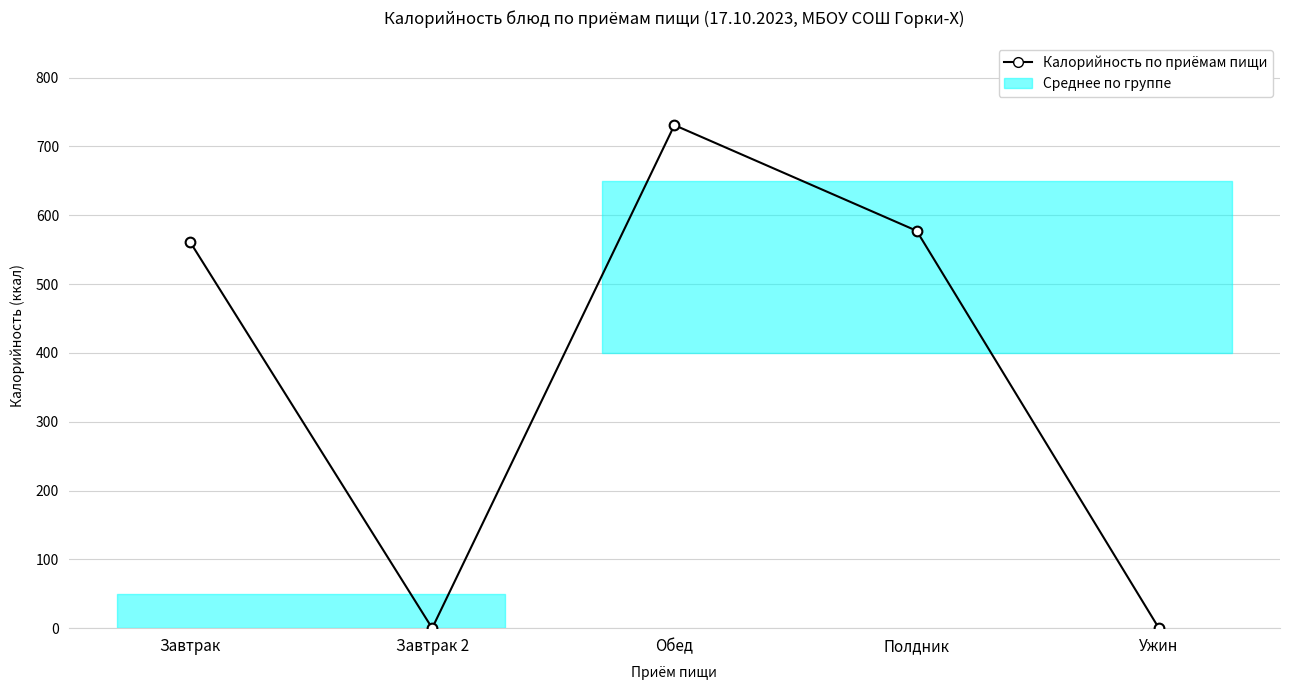

What is the label of the 3rd point from the left?

Обед